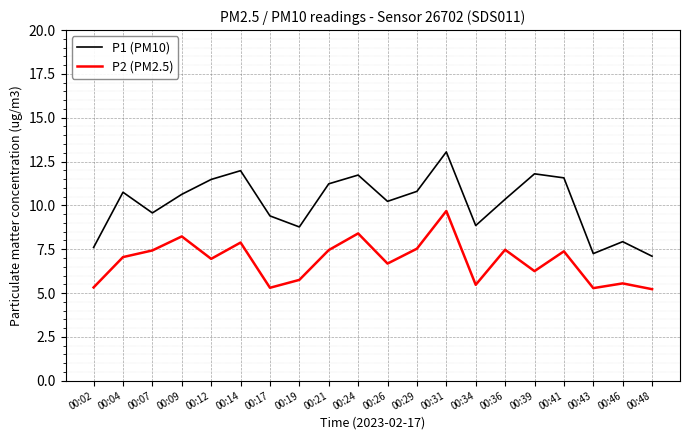

Is the value of P2 (PM2.5) at 00:46 greater than the value of P1 (PM10) at 00:31?

No